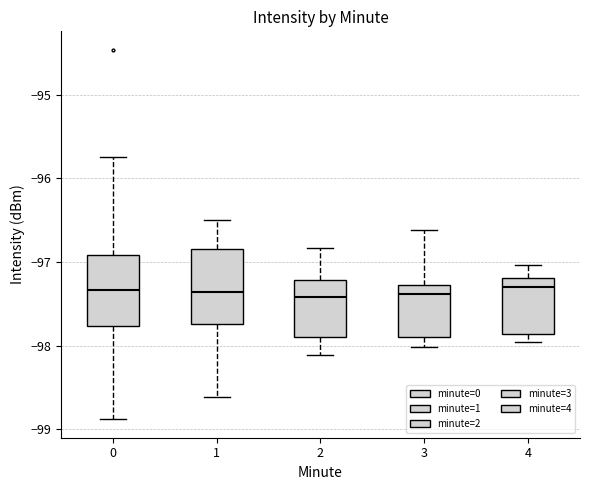

Reading left to right, transcribe this box plot: for each box, give where its median line is, the range the box spans, and where its two whiskers end, as read against the y-axis. The values are not printed on the chart, so give them approximately, as read against the axis.

0: median -97.3, box -97.8 to -96.9, whiskers -98.9 to -95.7
1: median -97.4, box -97.7 to -96.8, whiskers -98.6 to -96.5
2: median -97.4, box -97.9 to -97.2, whiskers -98.1 to -96.8
3: median -97.4, box -97.9 to -97.3, whiskers -98.0 to -96.6
4: median -97.3, box -97.9 to -97.2, whiskers -98.0 to -97.0